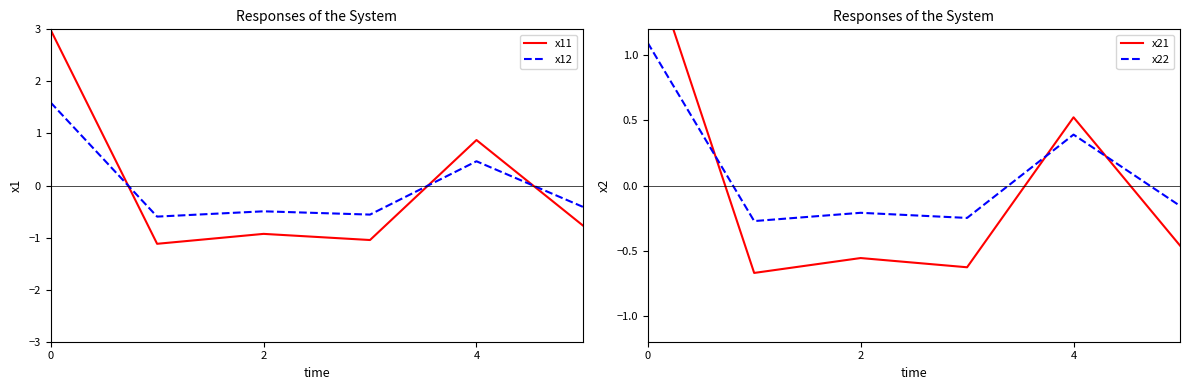

Is it true that x22 equals -0.2 at 5?

True